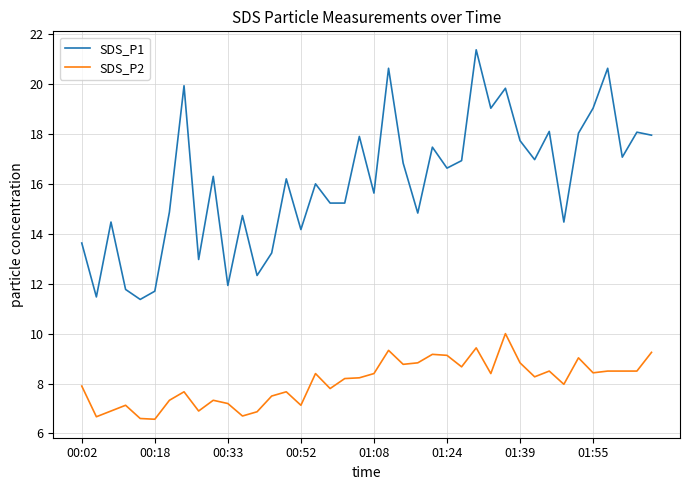

List the series in order of their overall mean, lowest first.

SDS_P2, SDS_P1